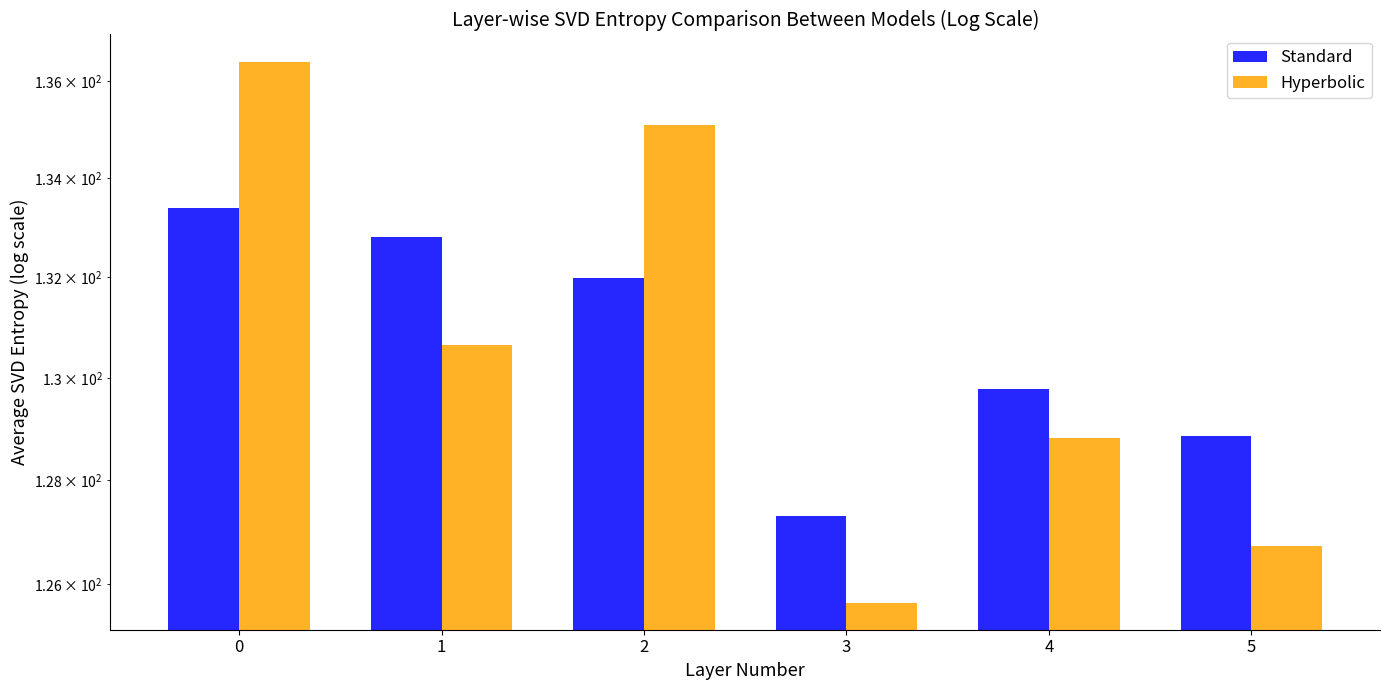

True or false: Standard has a value of 133.4 at 0.

True